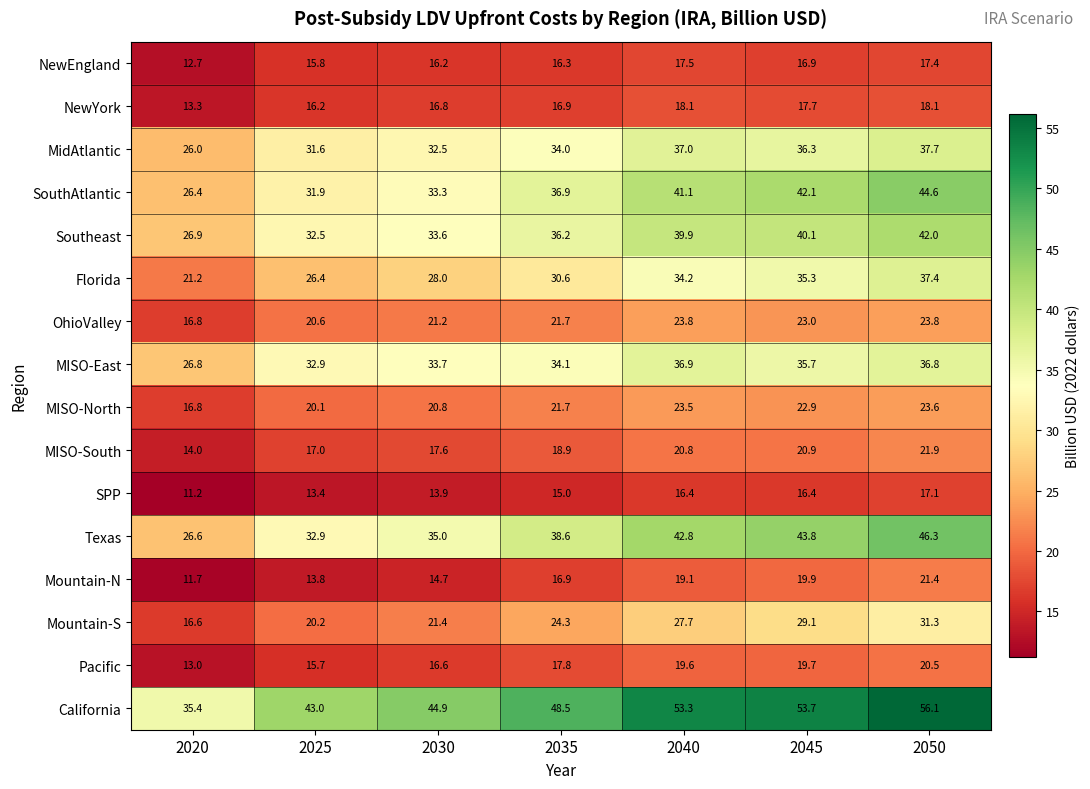

At which category is the sum across all series the highest?

2050